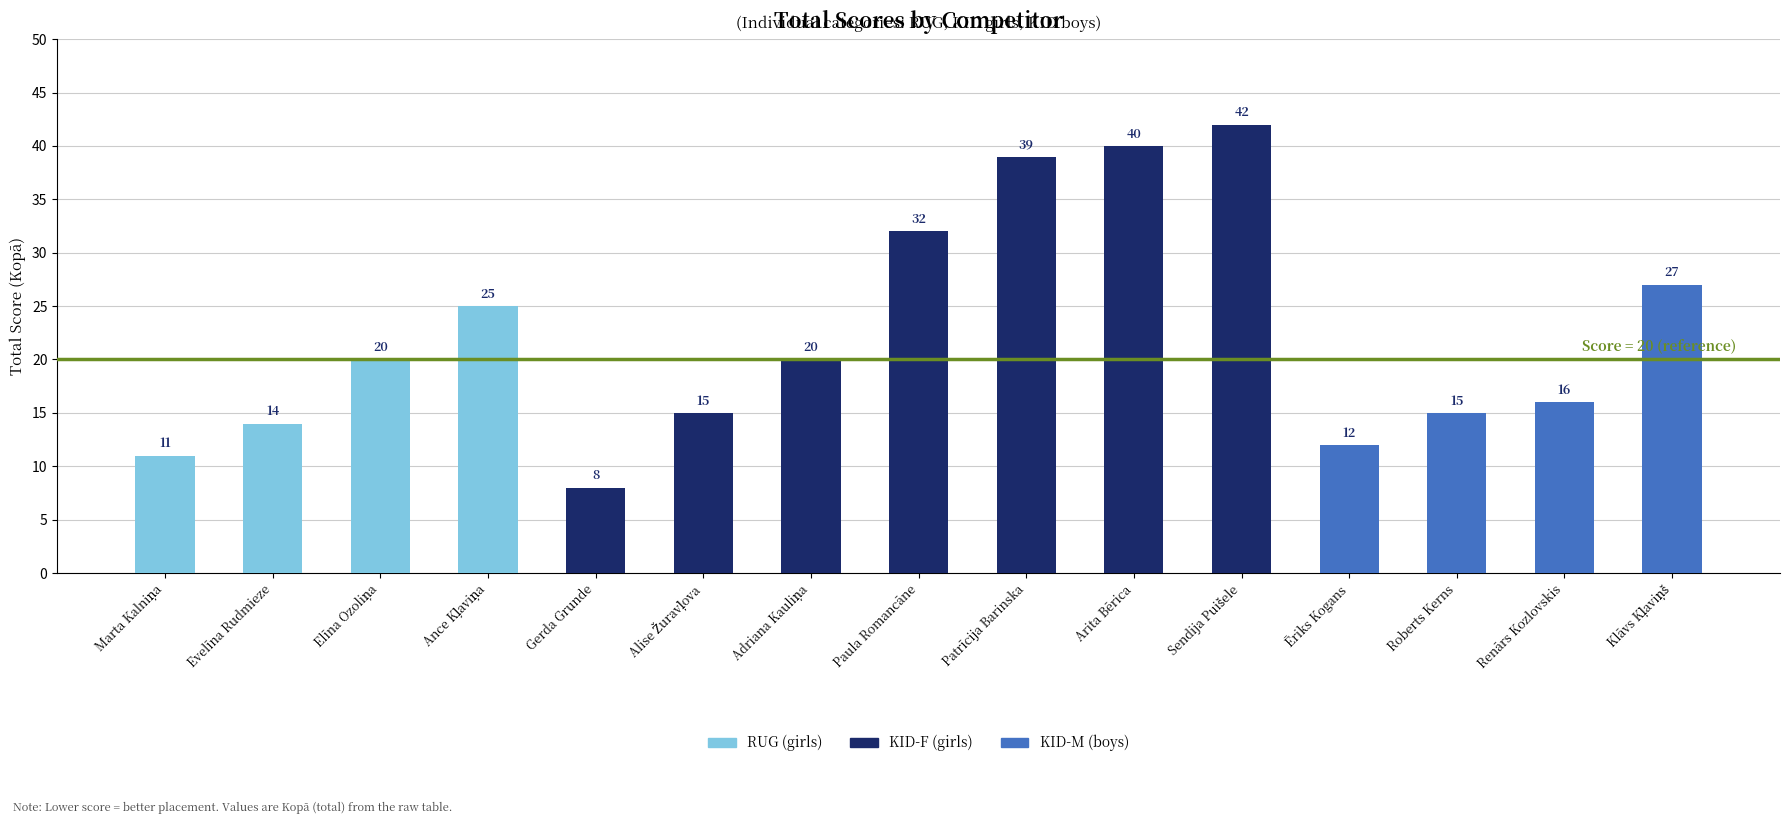

Is the value of Total Score at Paula Romancāne greater than the value of Place at Roberts Kerns?

Yes